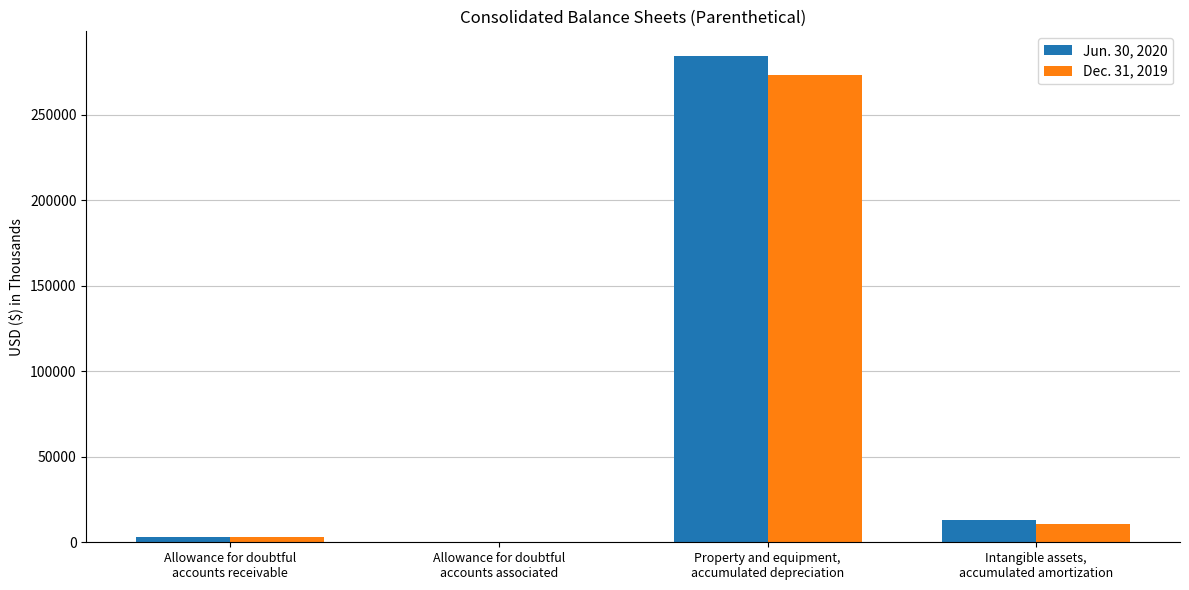

What is the greatest value displayed?

284385